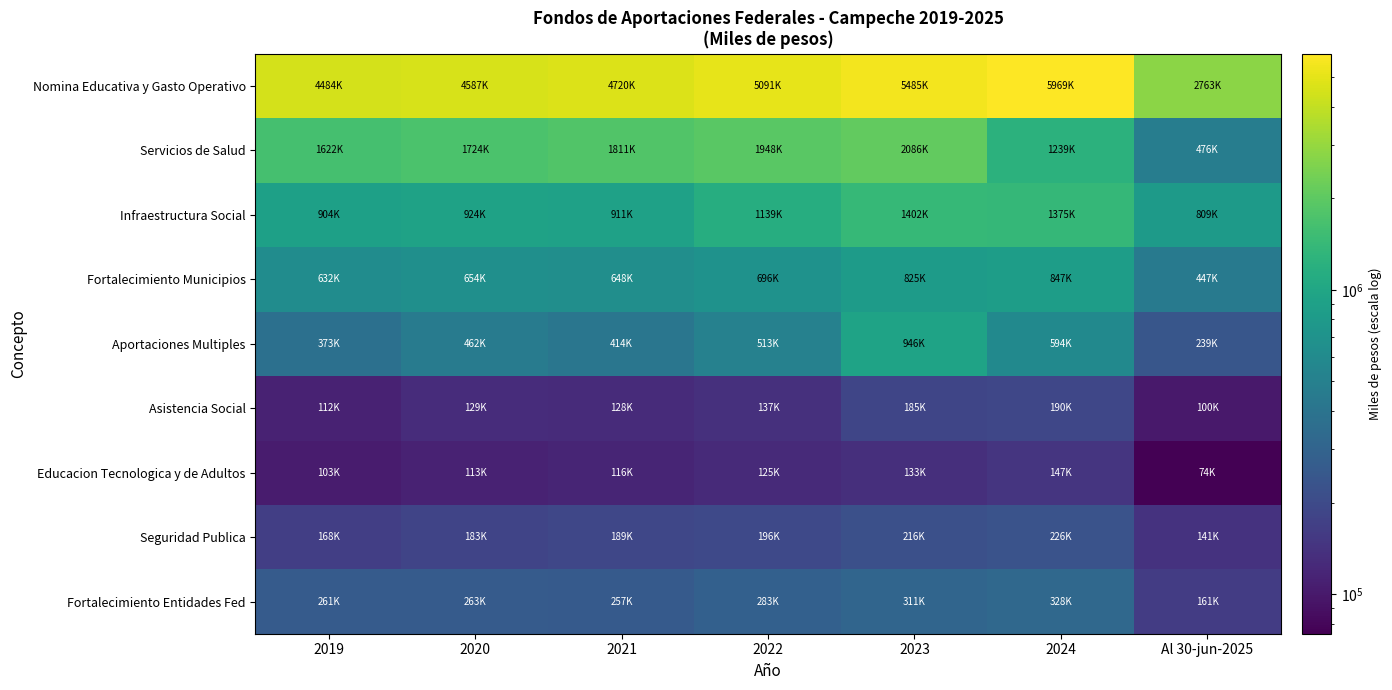

At how many categories does at least one series exceed 5192033?

2